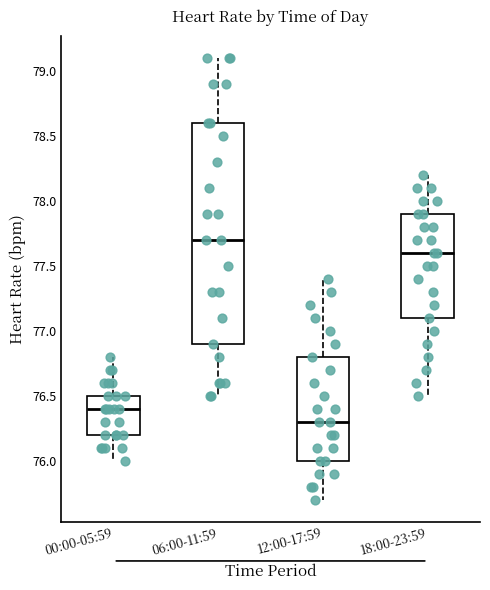

Which box is the tallest, from its lower edge to its upper edge?

06:00-11:59